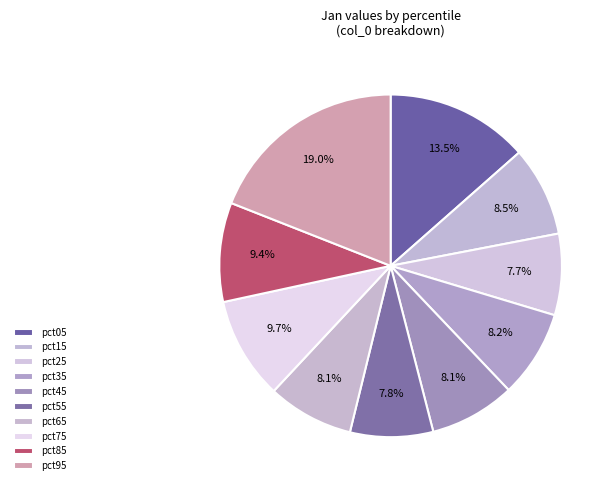

Is there a majority slice in this chart?

No